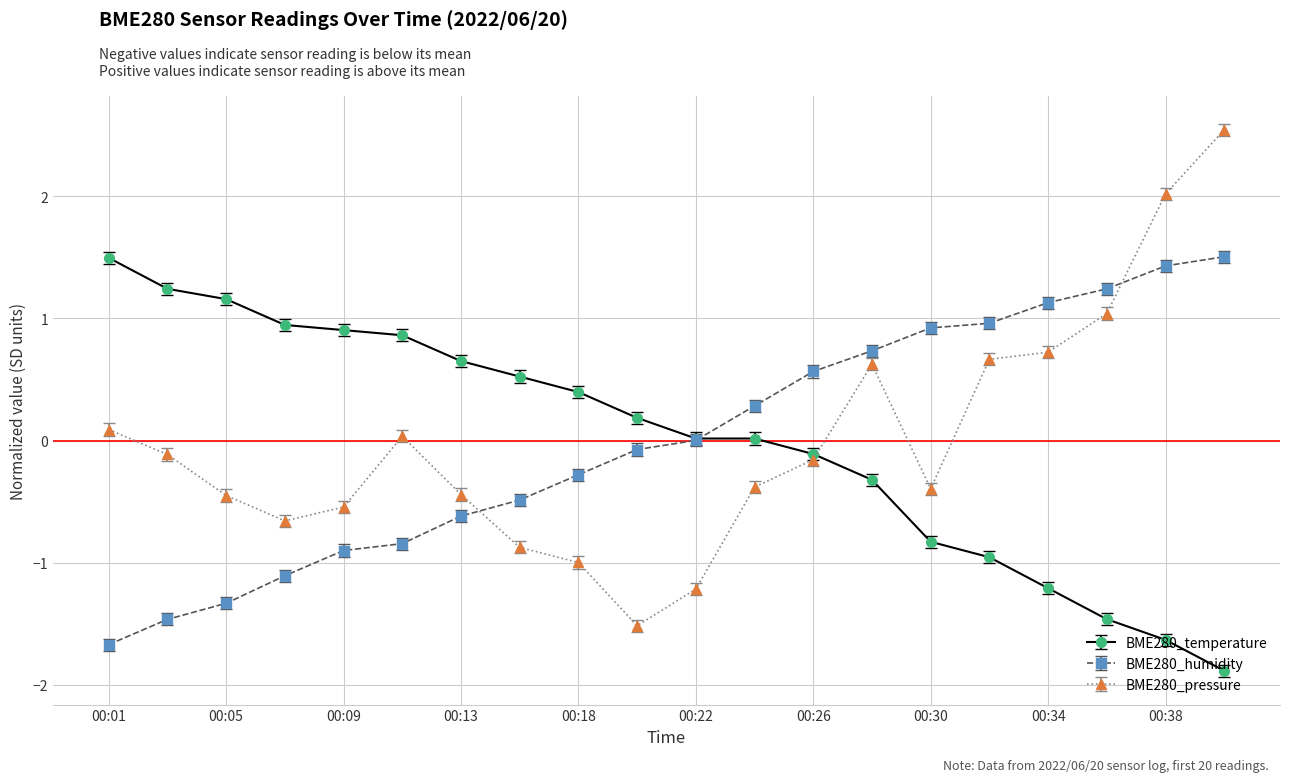

How many times do BME280_pressure and BME280_humidity cross each other?

2